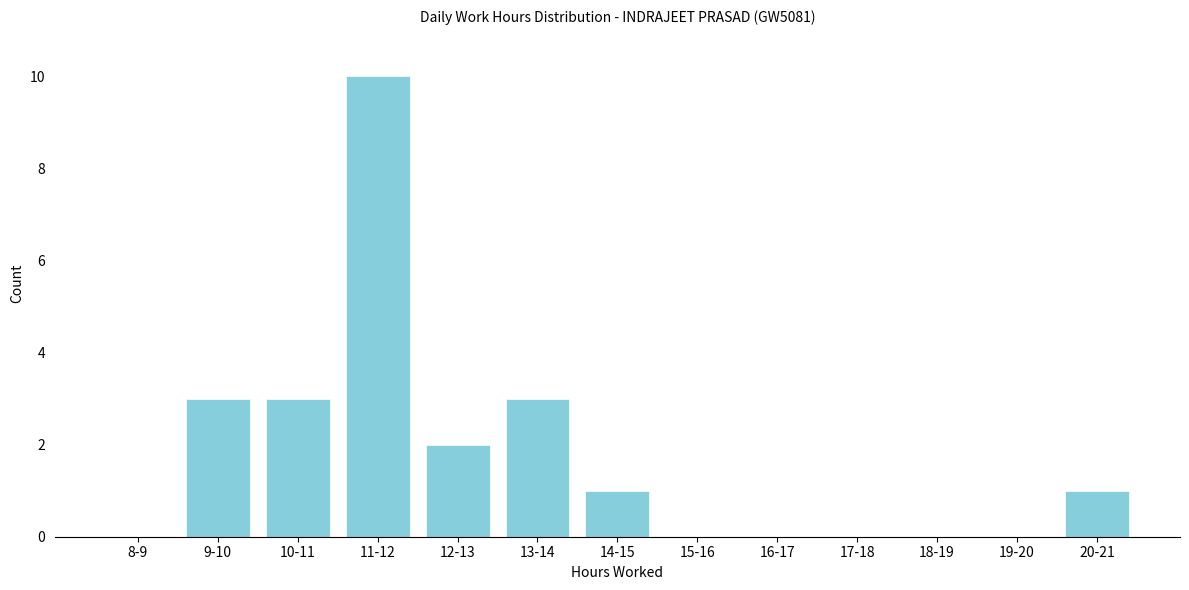

Reading right to left, list all the values displayed in this chart.

20-21=1	19-20=0	18-19=0	17-18=0	16-17=0	15-16=0	14-15=1	13-14=3	12-13=2	11-12=10	10-11=3	9-10=3	8-9=0